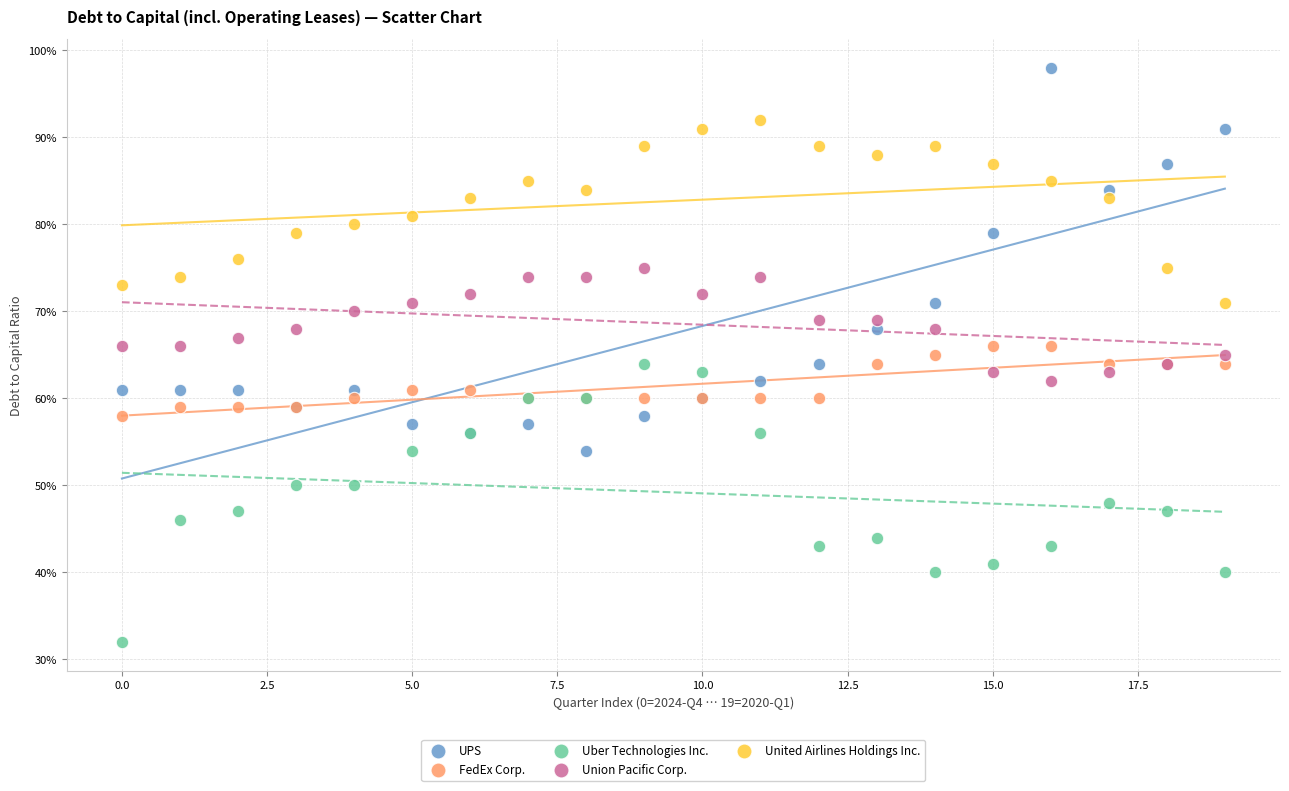

What are all the series names shown in the legend?

UPS, FedEx Corp., Uber Technologies Inc., Union Pacific Corp., United Airlines Holdings Inc.